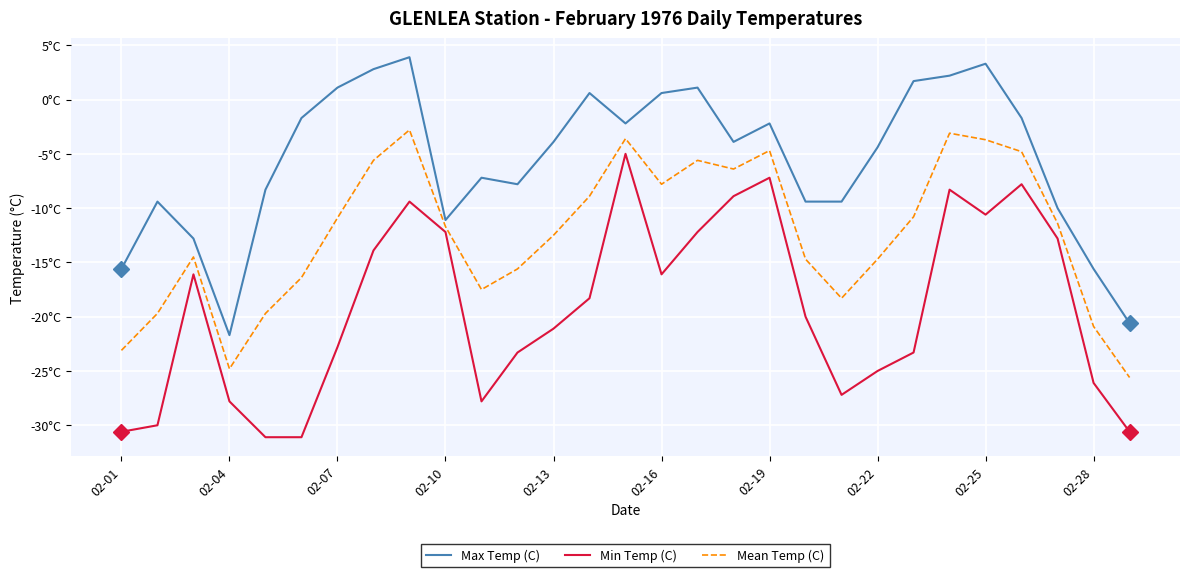

True or false: Max Temp (C) and Min Temp (C) cross at least once.

False